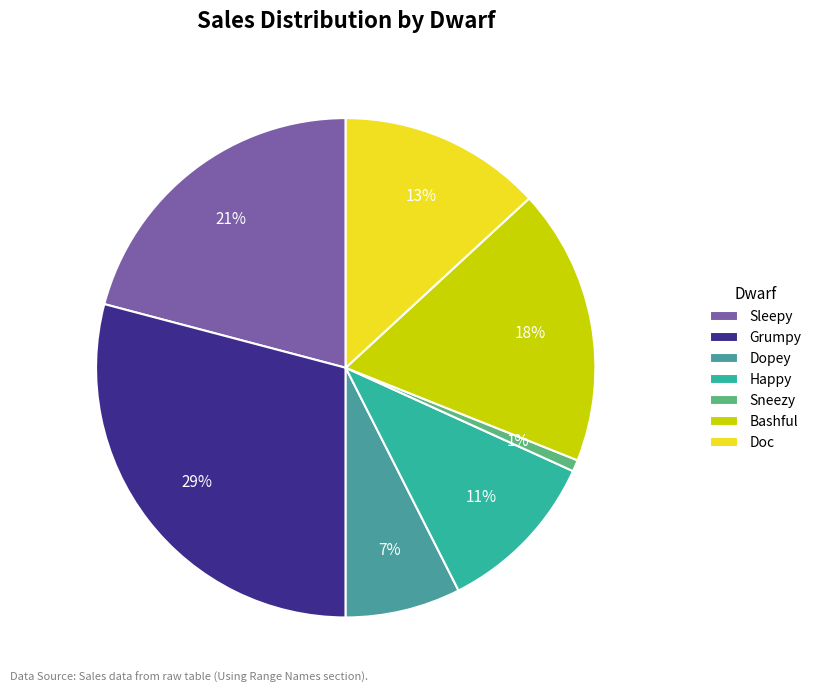

Rank the categories by value from lowest to highest.

Sneezy, Dopey, Happy, Doc, Bashful, Sleepy, Grumpy